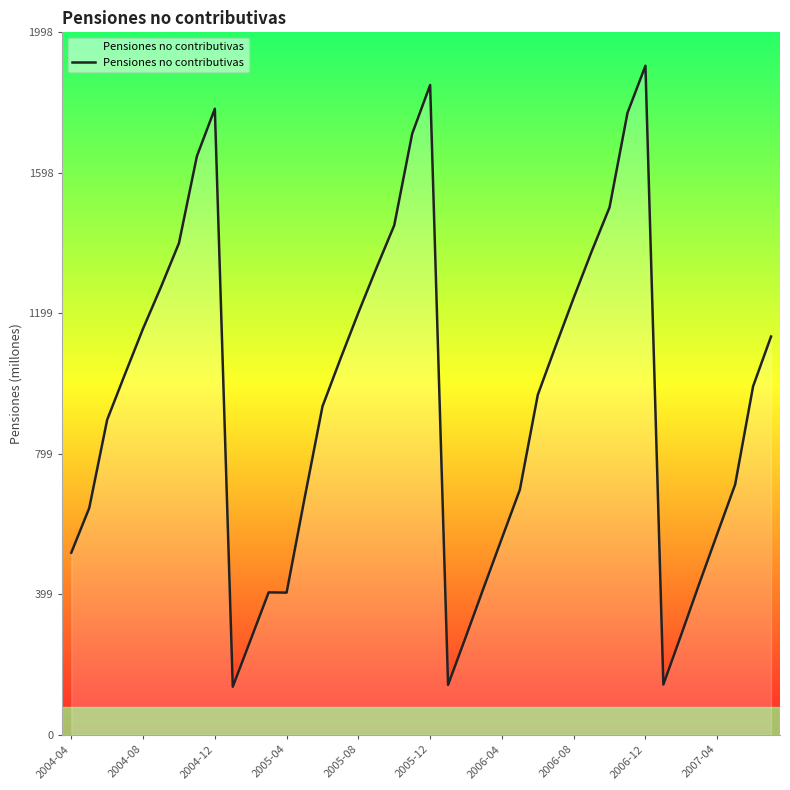

True or false: the data has more than 1 interior local peaks.

True